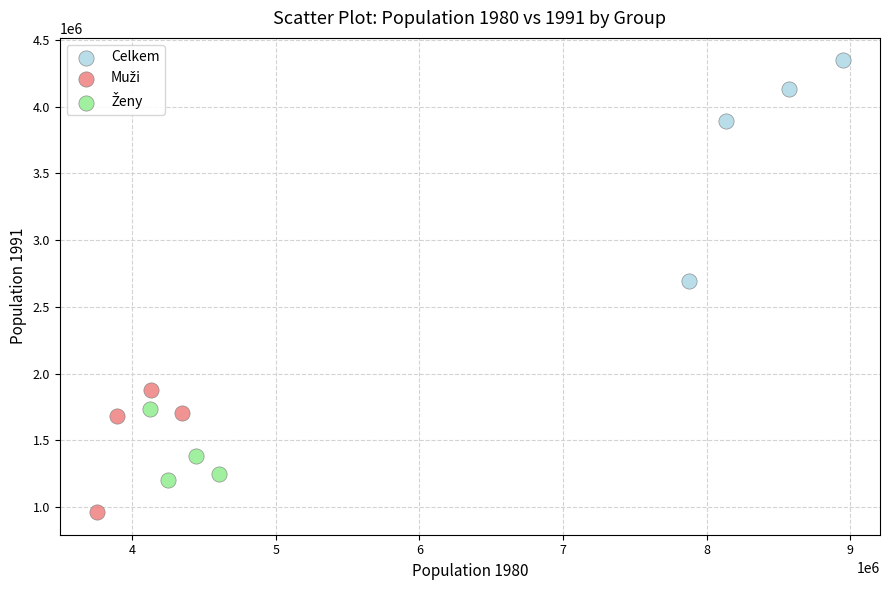

Which series contains the highest Y value?

Celkem